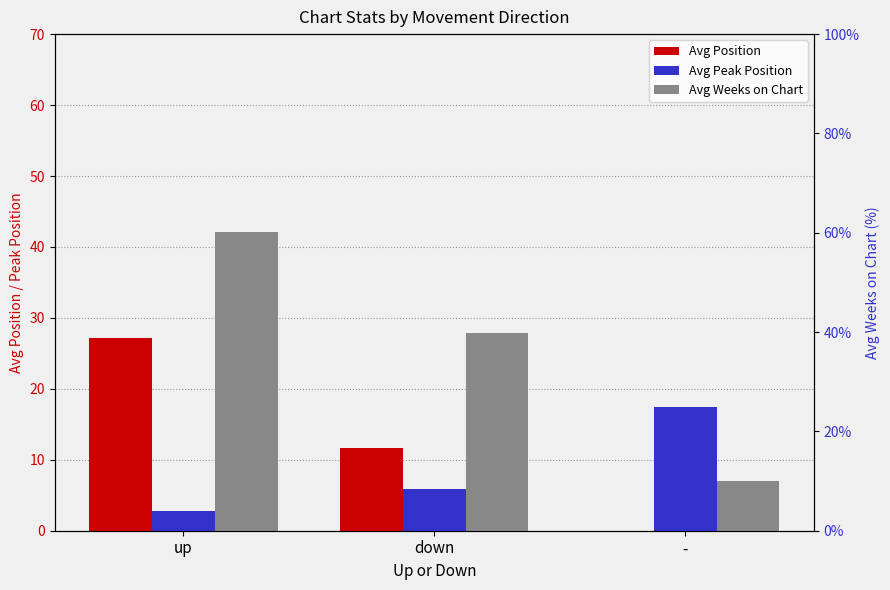

List the labels in order of Avg Position value, smallest first.

-, down, up